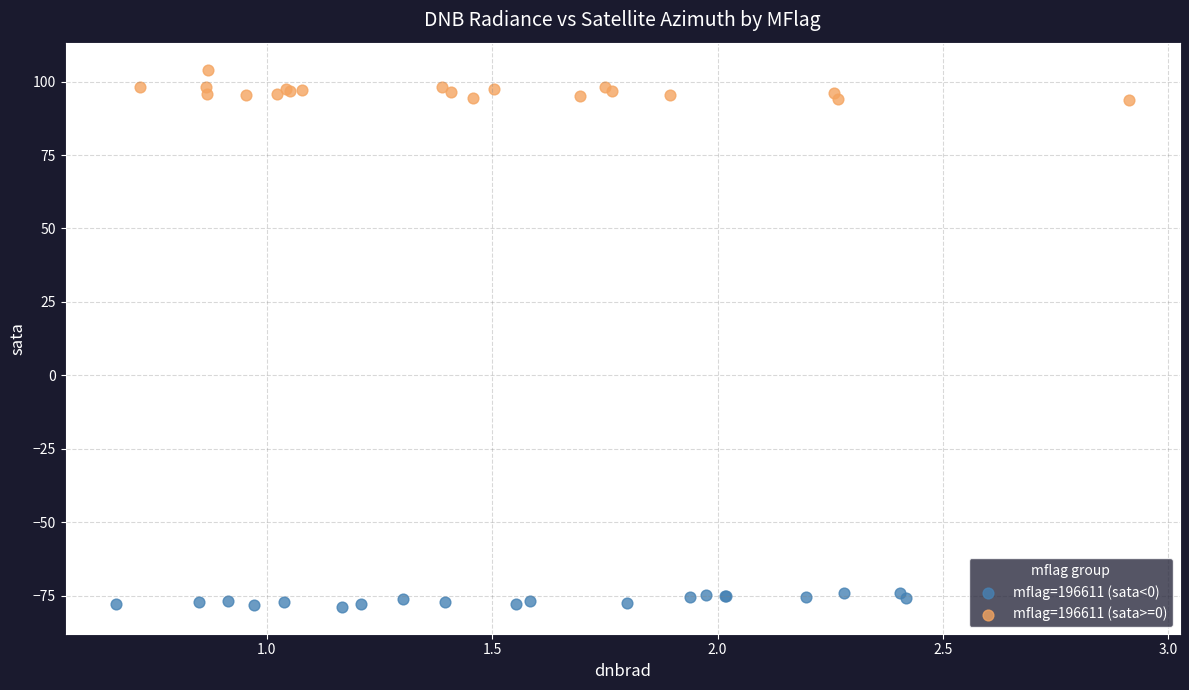

Which series contains the lowest Y value?

mflag=196611 (sata<0)